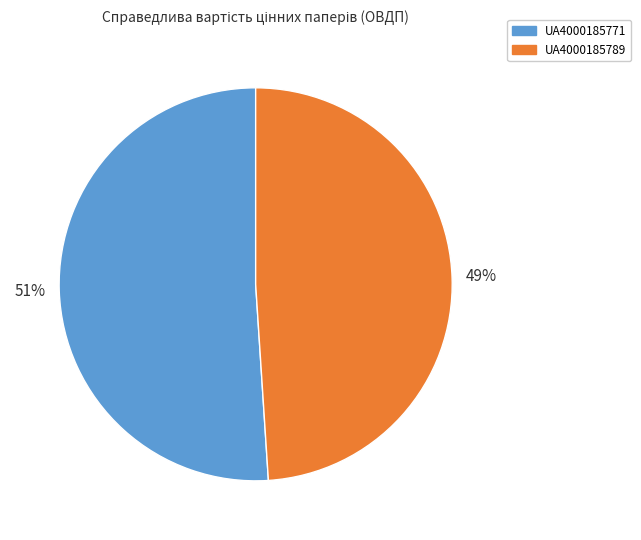

Which has a higher value, UA4000185789 or UA4000185771?

UA4000185771